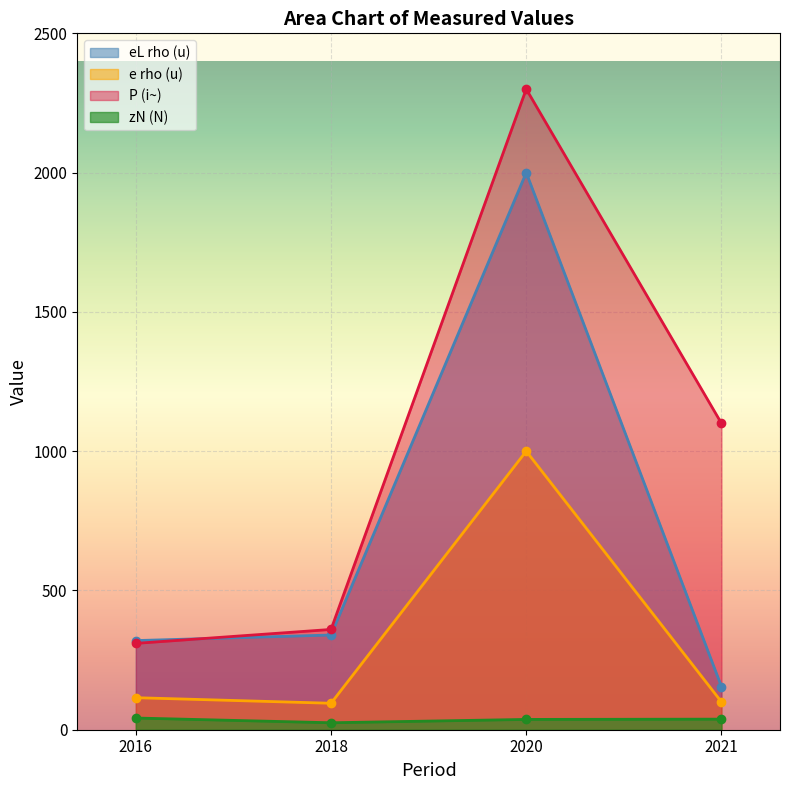

Which series has the largest range (max minus min)?

P (i~)